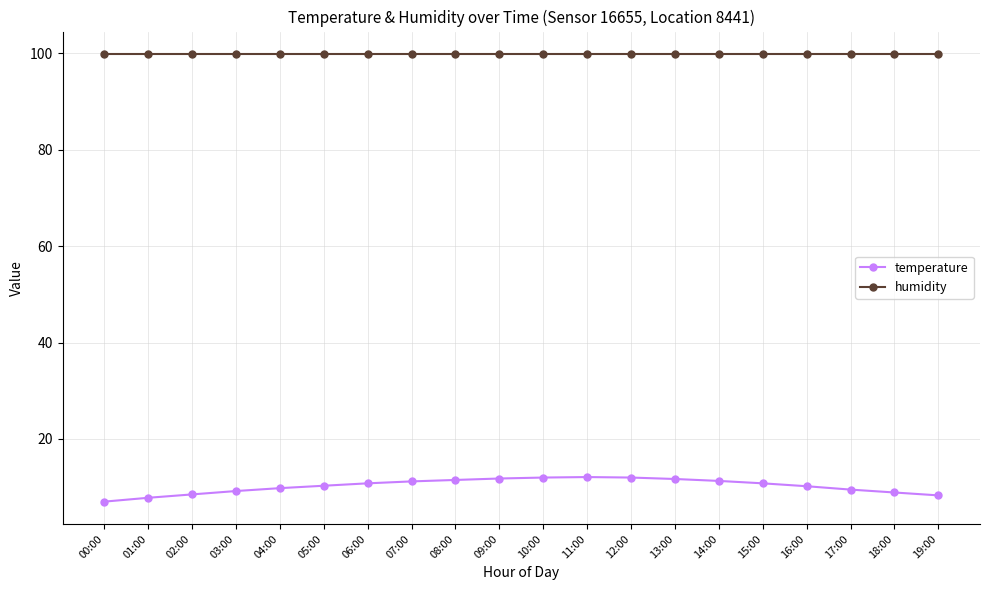

Count the number of data series in this chart.

2